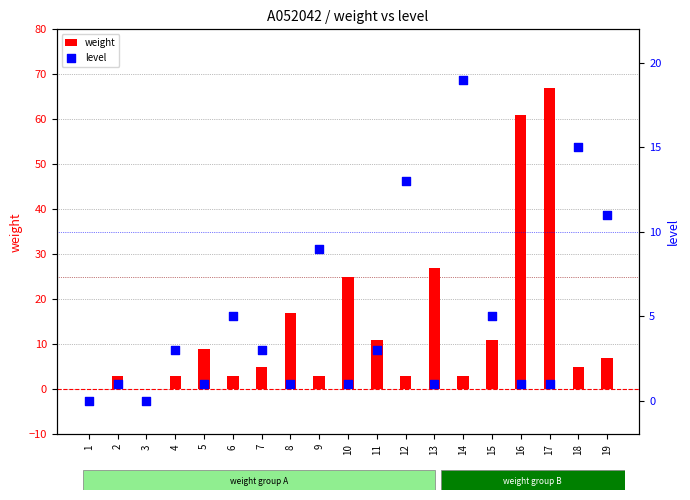

What is the total value across all series at 18?

20